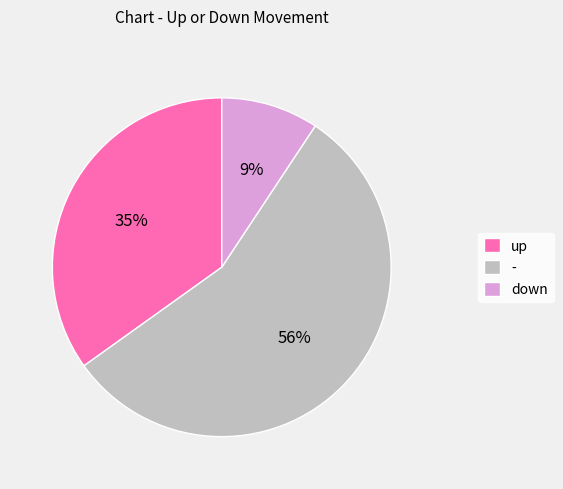

Is it true that - is 41% of the pie?

False